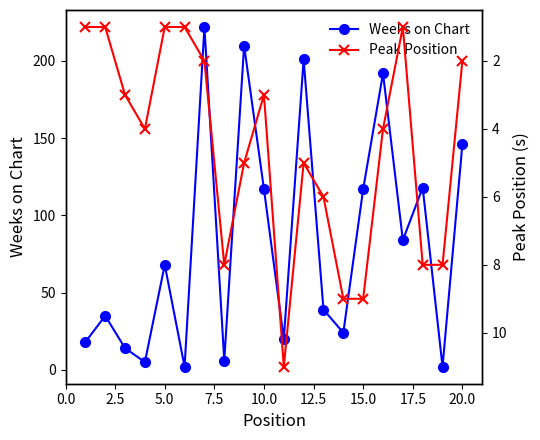

The Weeks on Chart series shows 75 at 10.0. True or false?

False